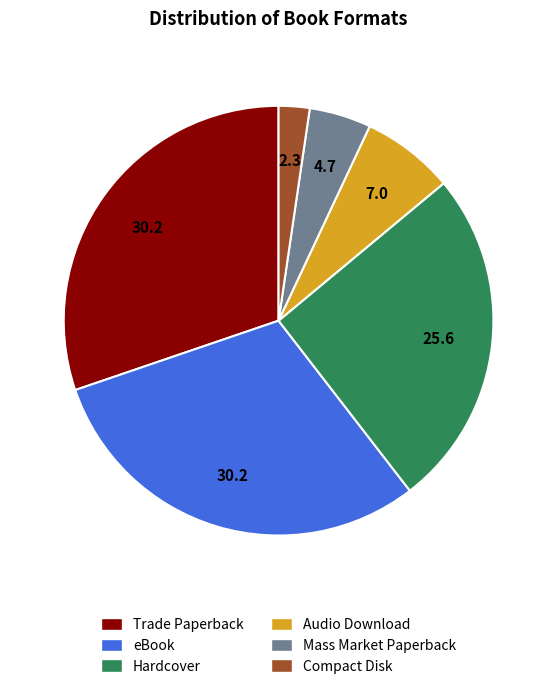

Do Compact Disk and Mass Market Paperback together represent more than half of the pie?

No